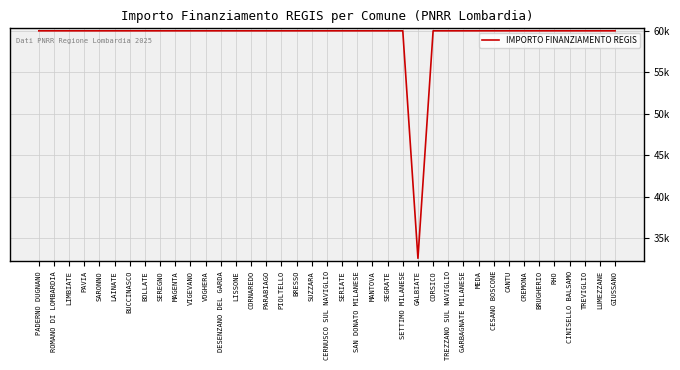

Is this an area chart (filled region under the line)?

No